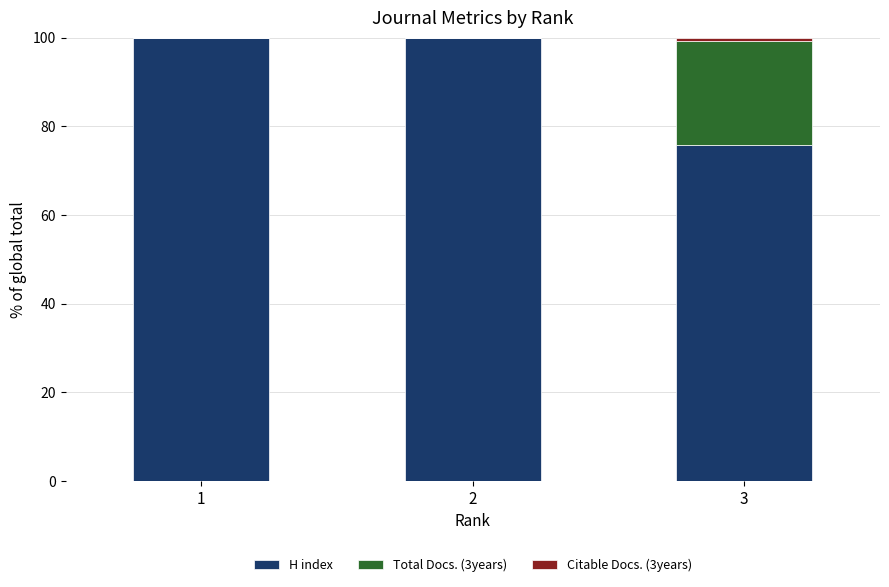

Are the bars grouped side by side (vs. stacked)?

No